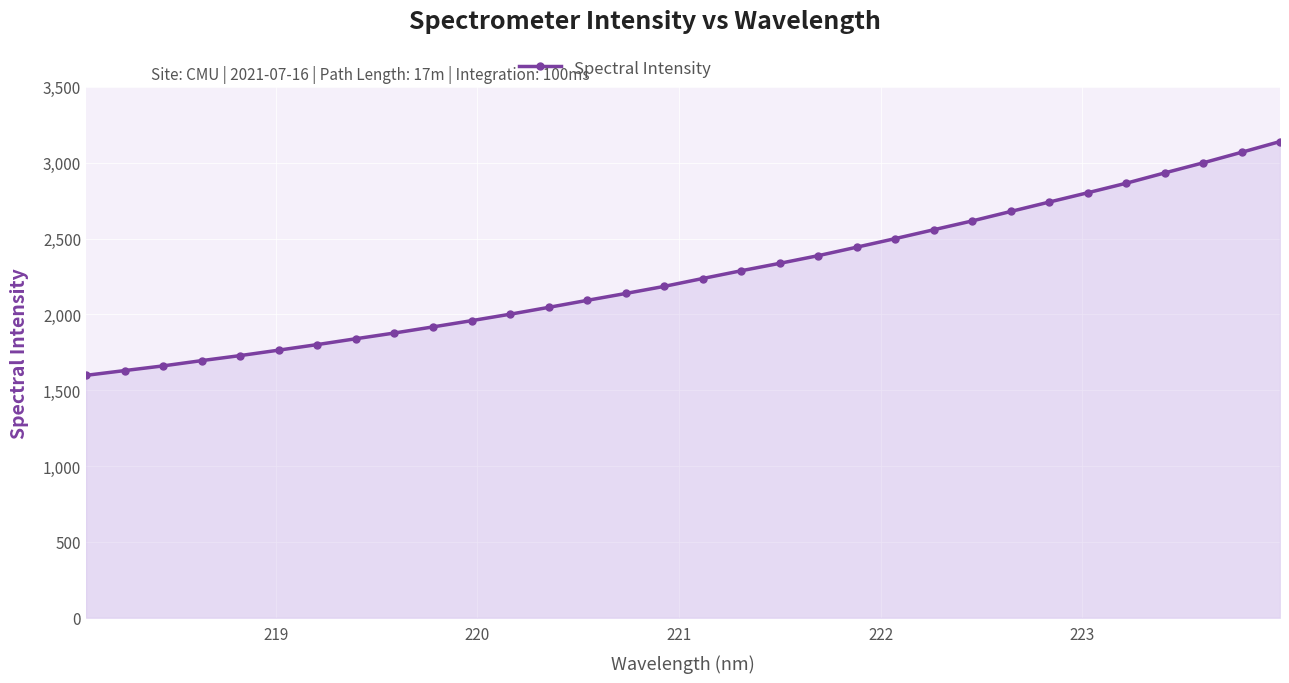

What is the sum of all values?

72519.6